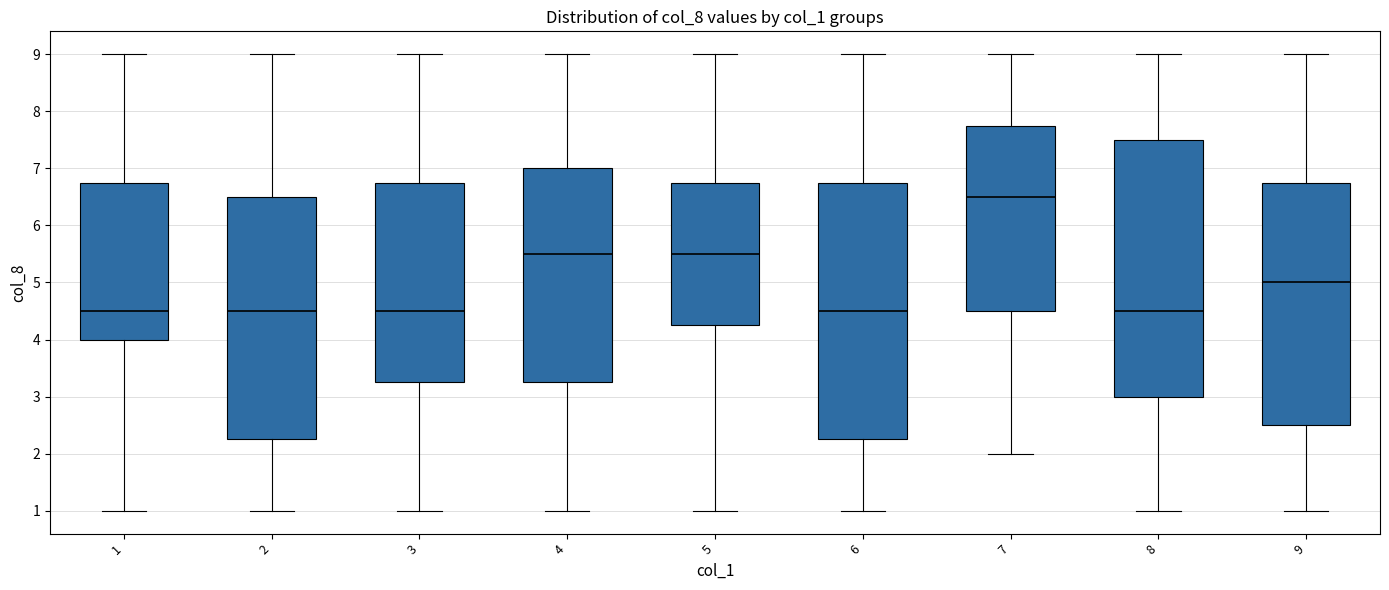

Reading left to right, read every box against the y-axis: the position of its median line, the range the box covers, and the ends of its whiskers. The values are not printed on the chart, so give them approximately, as read against the axis.

1: median 4.5, box 4.0 to 6.8, whiskers 1.0 to 9.0
2: median 4.5, box 2.3 to 6.5, whiskers 1.0 to 9.0
3: median 4.5, box 3.3 to 6.8, whiskers 1.0 to 9.0
4: median 5.5, box 3.3 to 7.0, whiskers 1.0 to 9.0
5: median 5.5, box 4.3 to 6.8, whiskers 1.0 to 9.0
6: median 4.5, box 2.3 to 6.8, whiskers 1.0 to 9.0
7: median 6.5, box 4.5 to 7.8, whiskers 2.0 to 9.0
8: median 4.5, box 3.0 to 7.5, whiskers 1.0 to 9.0
9: median 5.0, box 2.5 to 6.8, whiskers 1.0 to 9.0